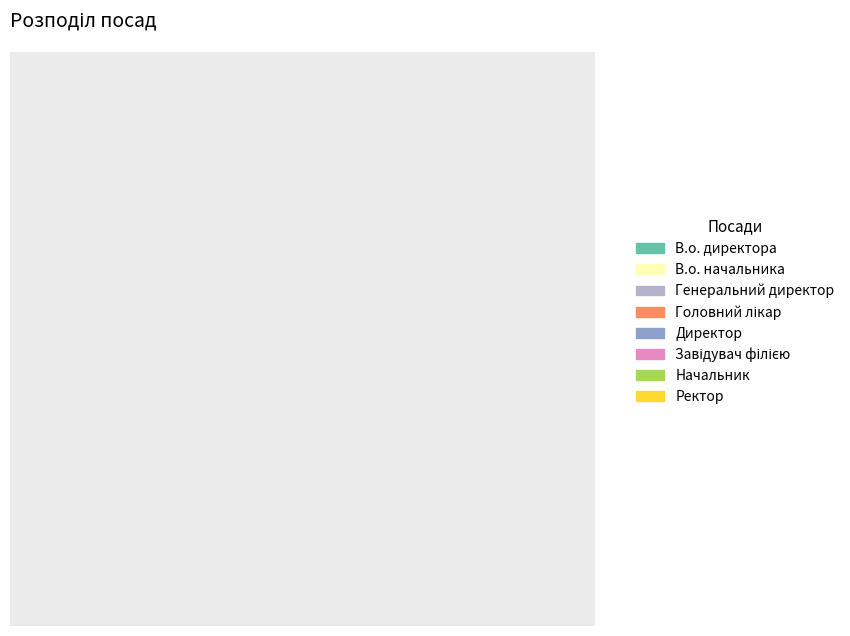

What percentage is NOT represented by Ректор?

88.9%